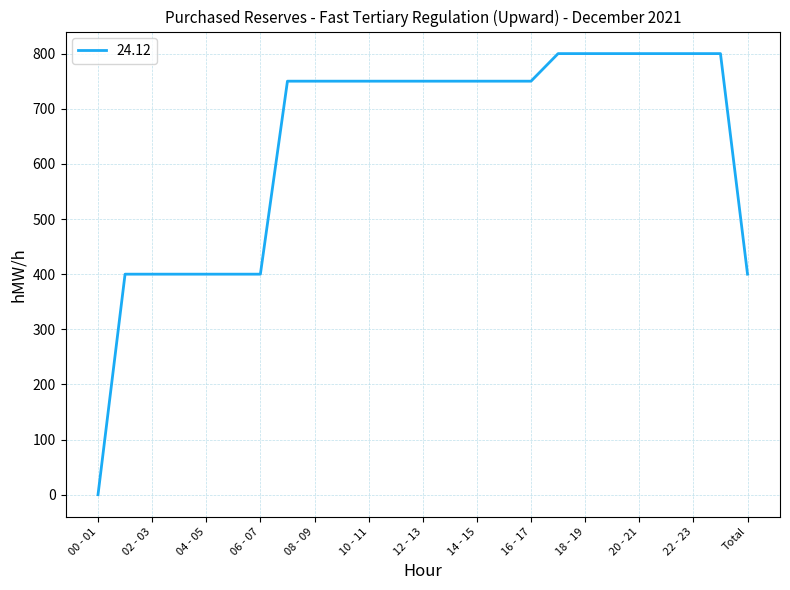

What is the maximum value shown in the chart?

800